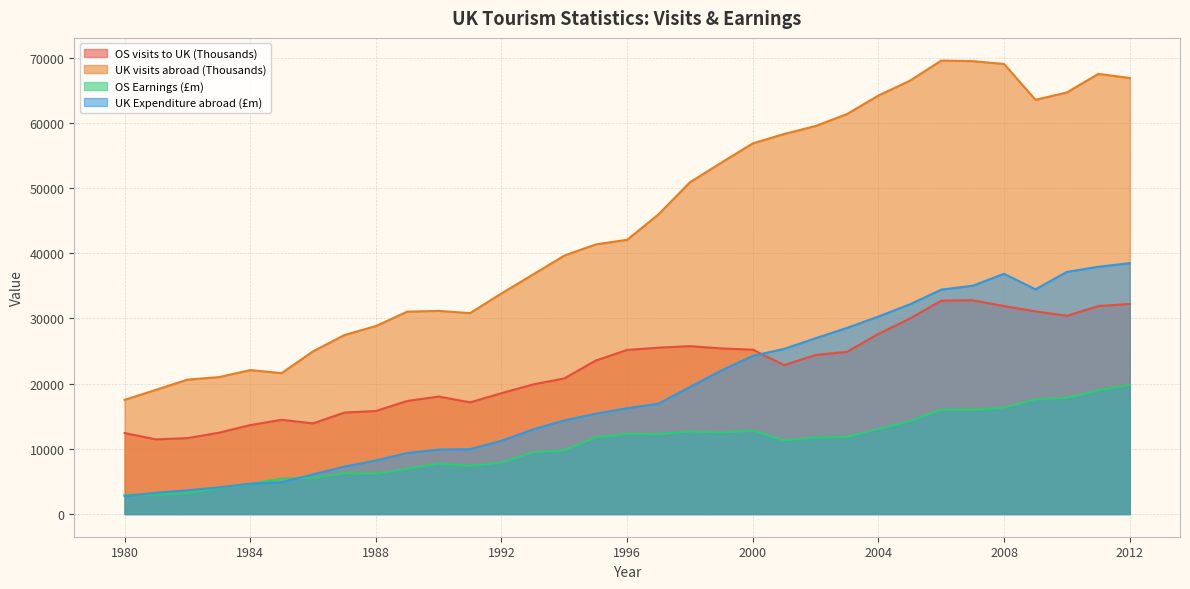

What is the difference between the UK Expenditure abroad (£m) values at 2001 and 1991?

15381